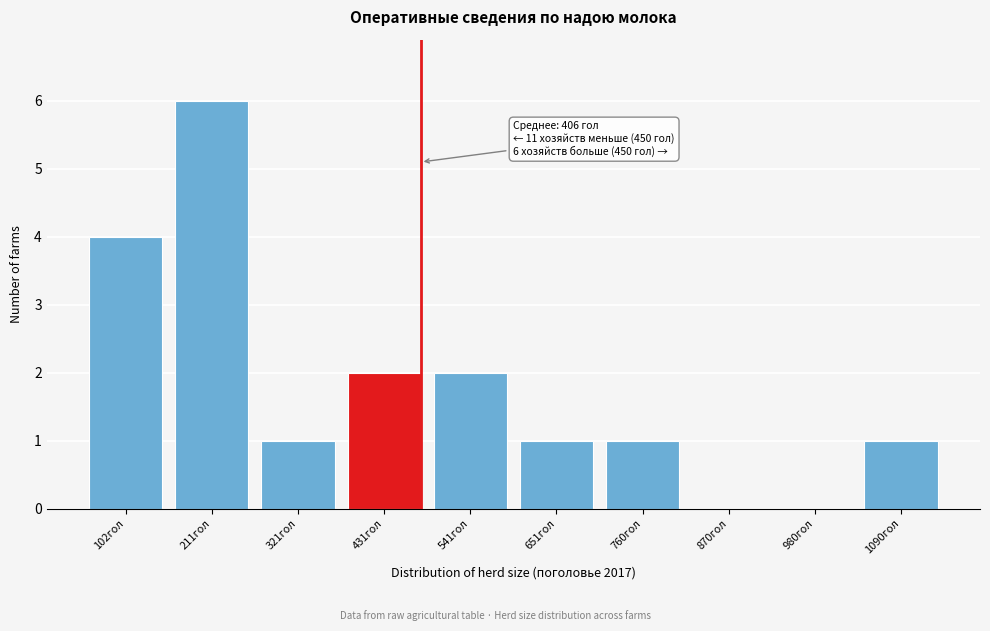

Reading left to right, list all the values displayed in this chart.

102гол=4	211гол=6	321гол=1	431гол=2	541гол=2	651гол=1	760гол=1	870гол=0	980гол=0	1090гол=1